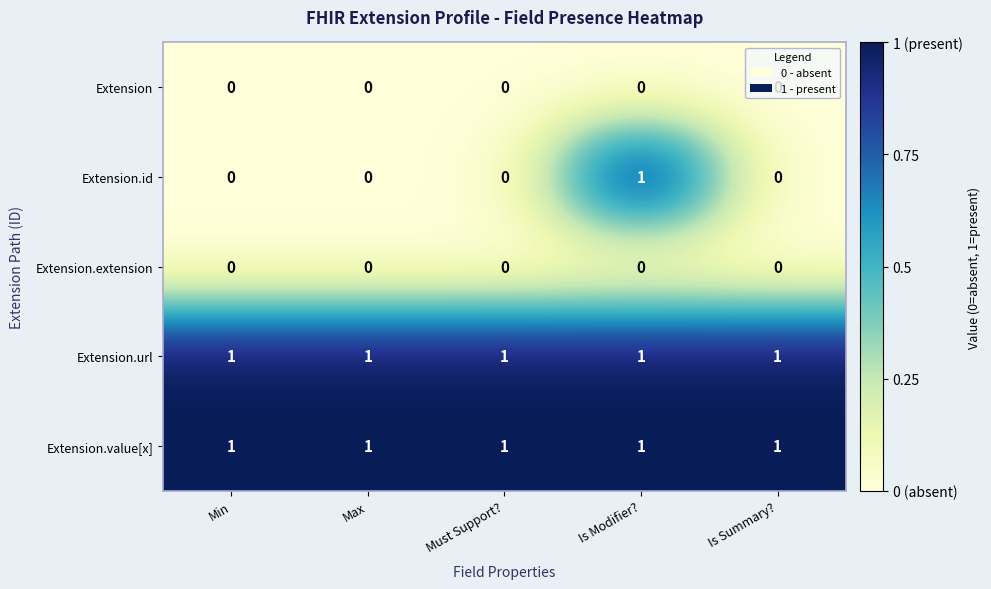

Is the value of Extension.id at Must Support? greater than the value of Extension.value[x] at Max?

No